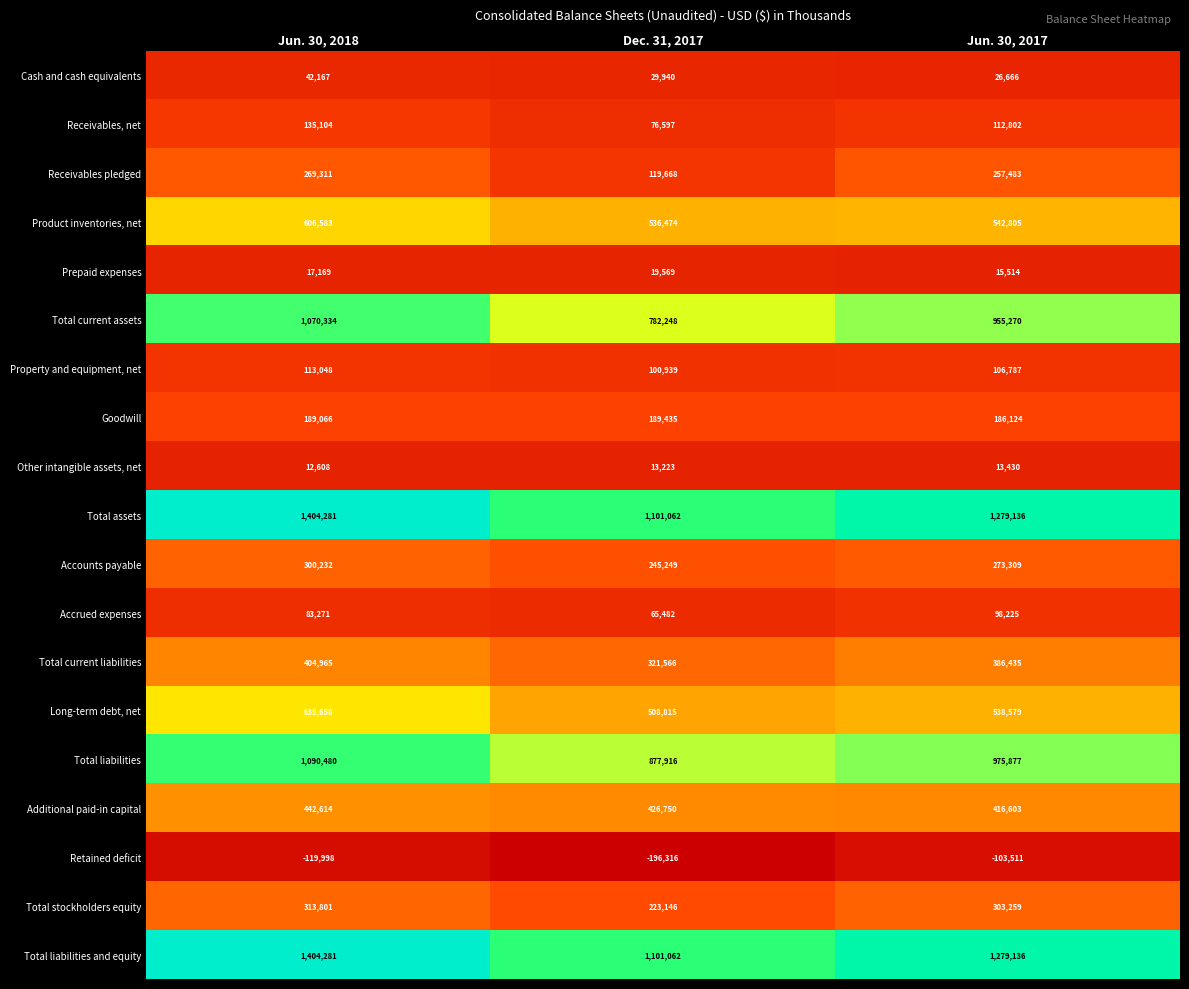

Rank the categories by Prepaid expenses value from highest to lowest.

Dec. 31, 2017, Jun. 30, 2018, Jun. 30, 2017